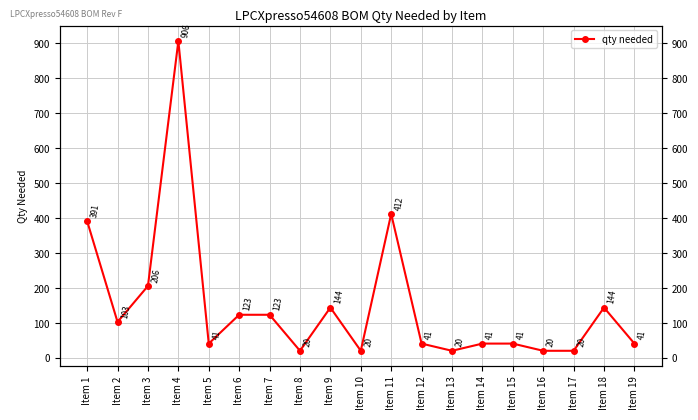

True or false: the data has more than 2 interior local peaks.

True